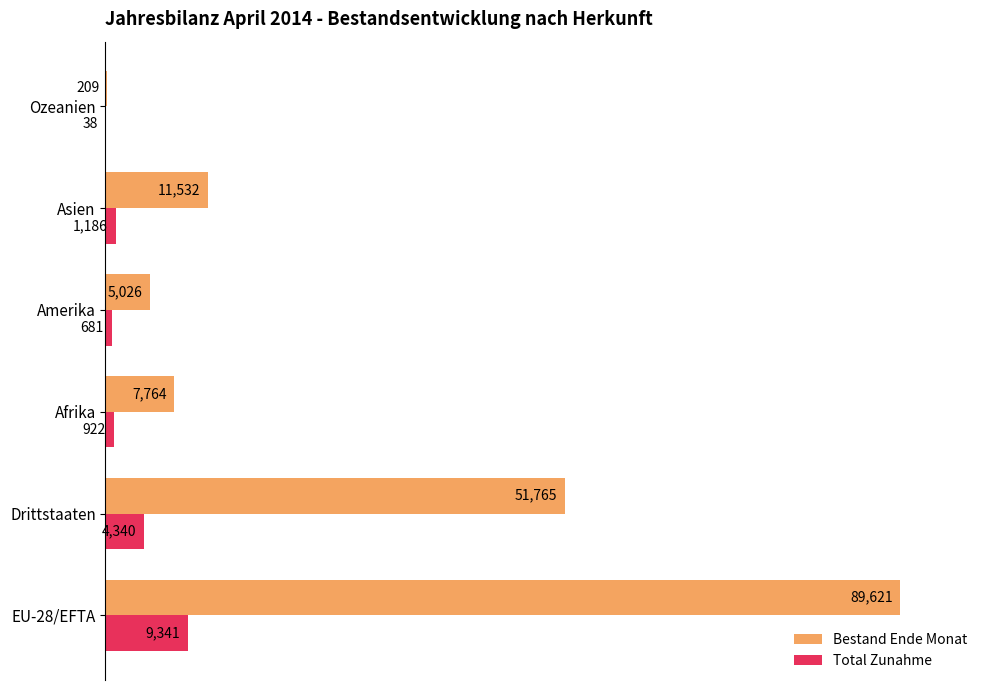

List the series in order of their overall mean, highest first.

Bestand Ende Monat, Total Zunahme